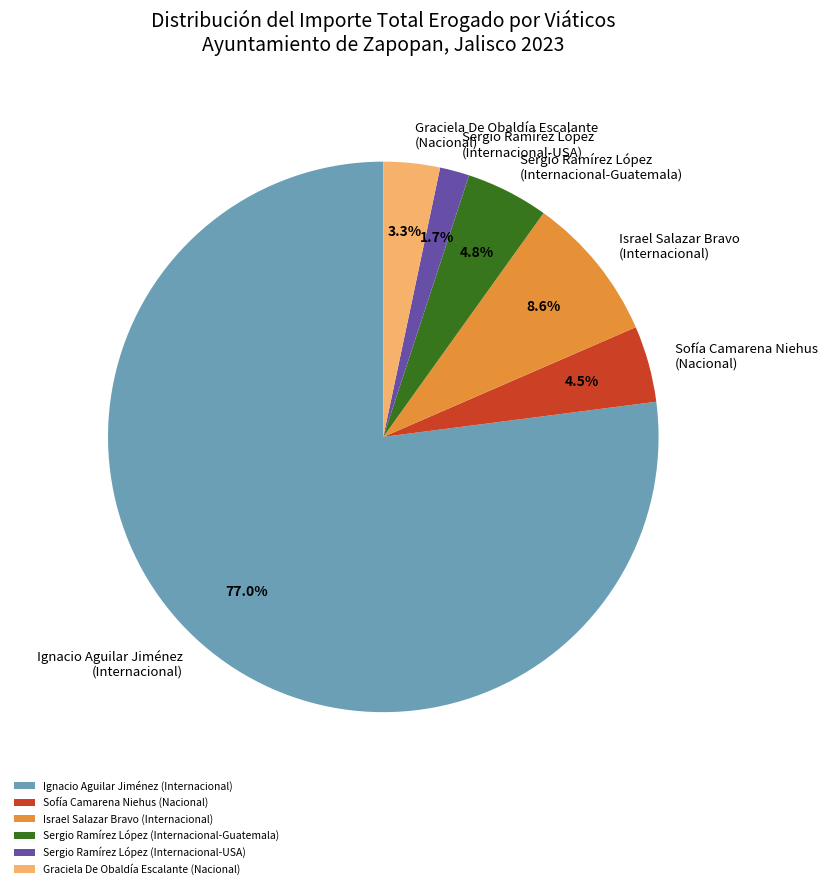

Which category has the smallest portion of the pie?

Sergio Ramírez López (Internacional-USA)